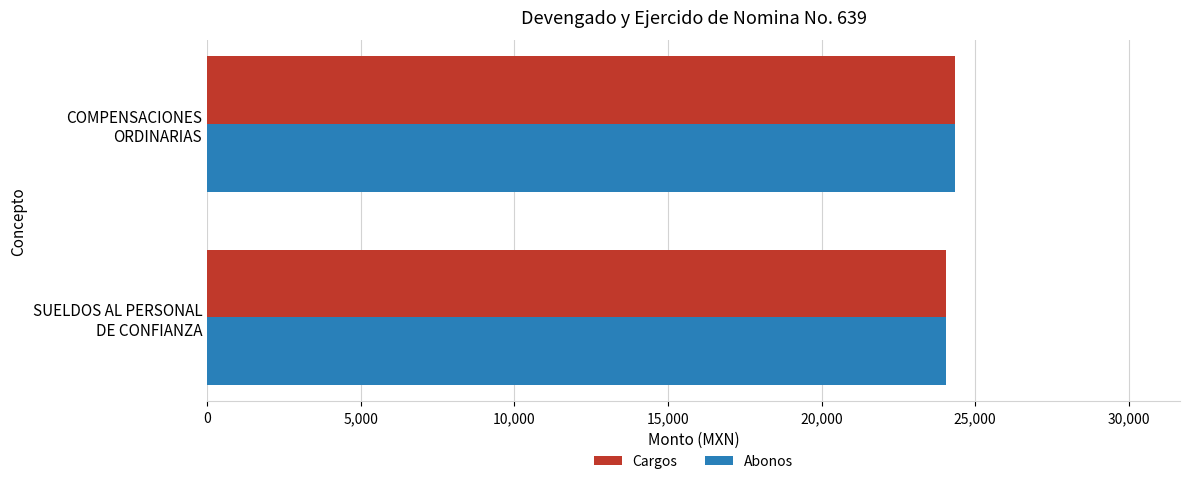

Count the number of data series in this chart.

2